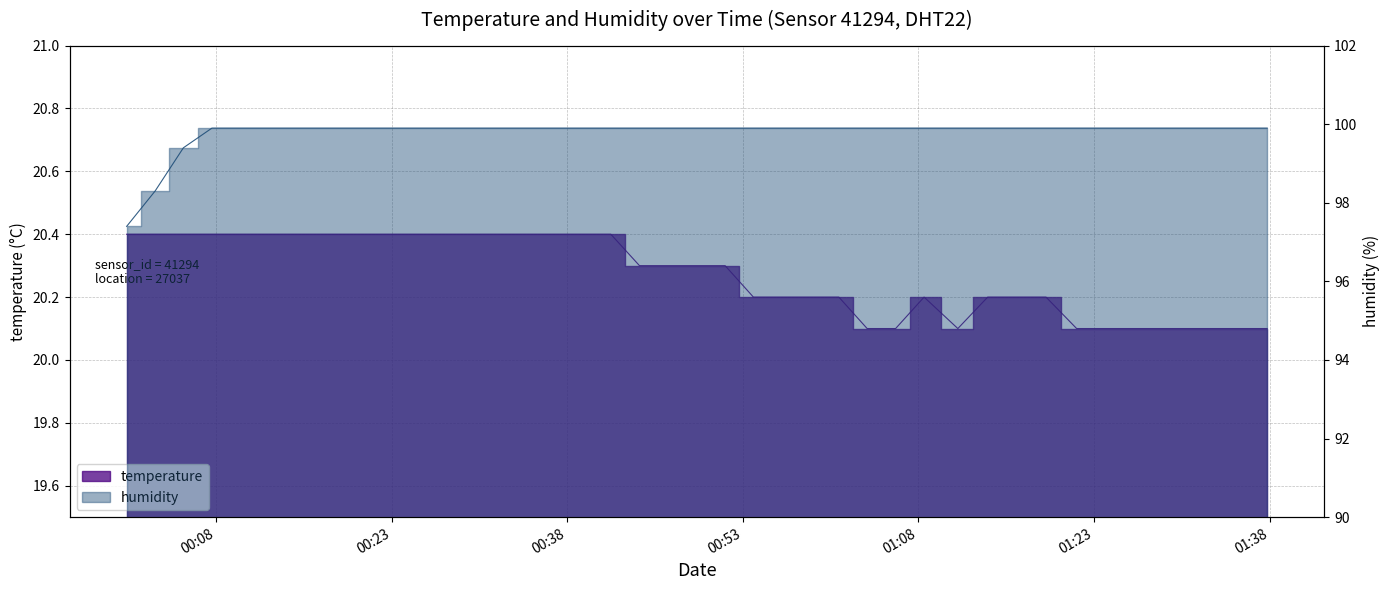

At which category does the chart reach its minimum across all series?

2022-07-31T01:03:37